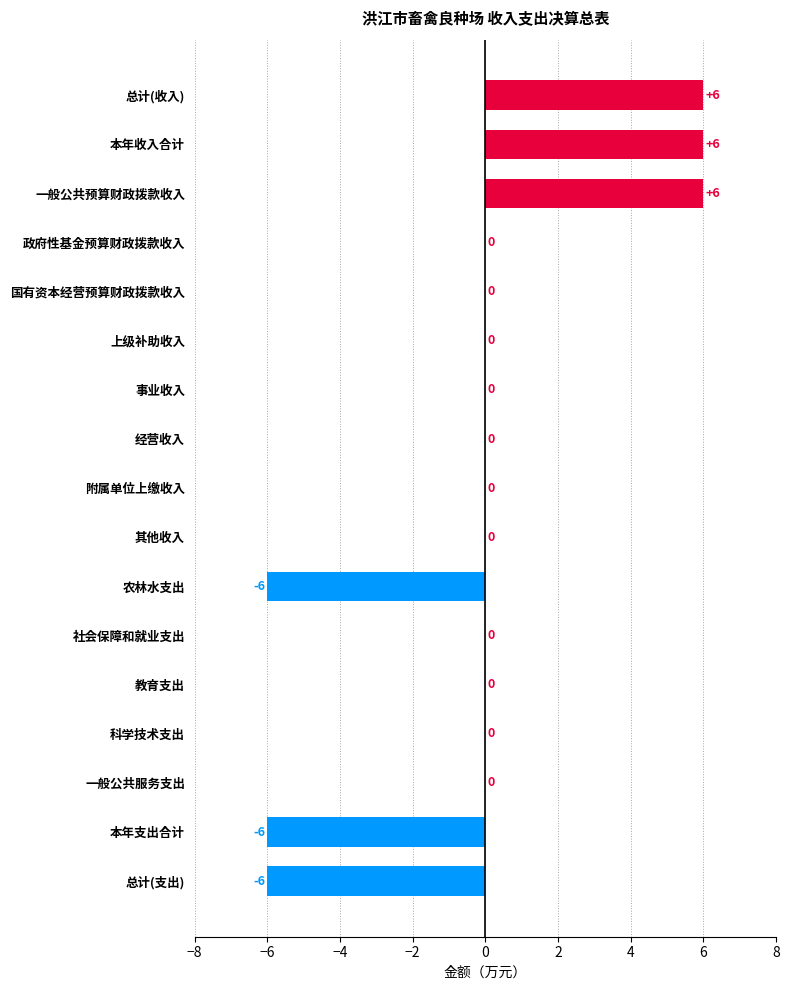

What is the maximum value shown in the chart?

6